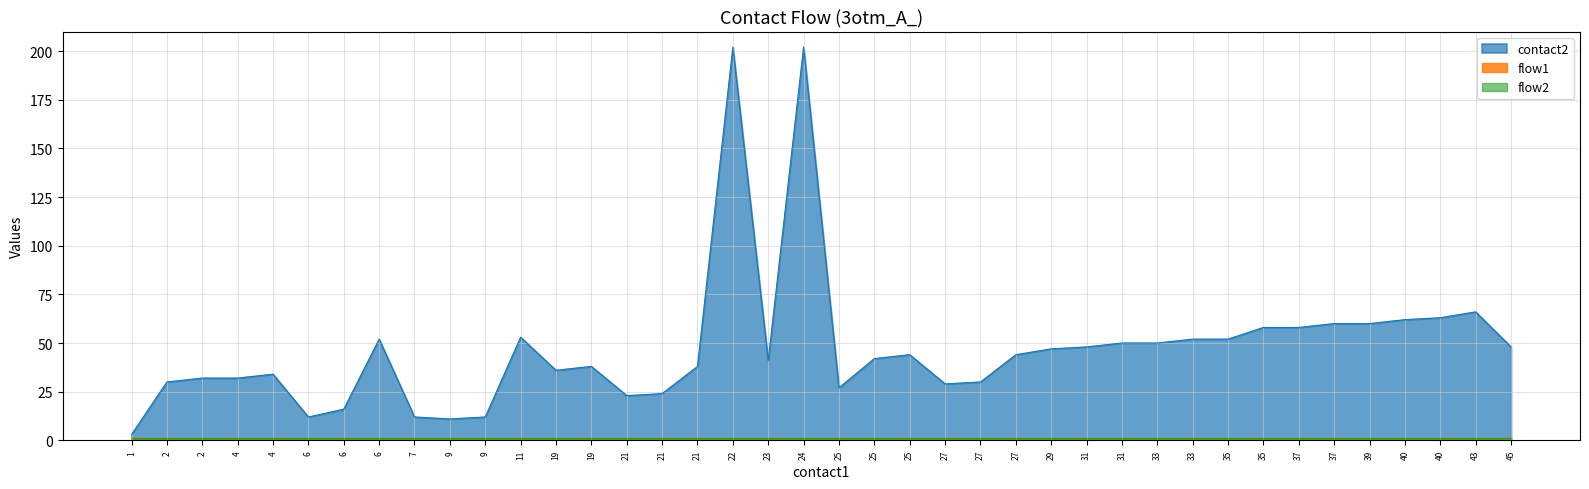

True or false: contact2 and flow2 cross at least once.

False